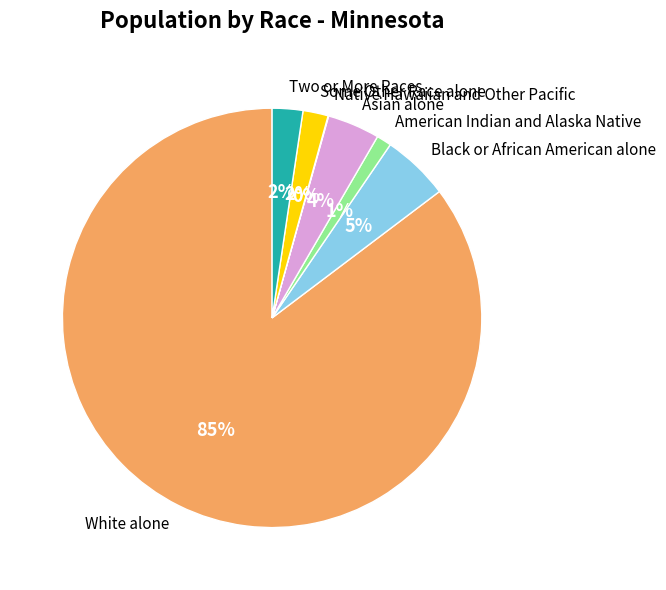

Combined, do Two or More Races and American Indian and Alaska Native account for over 50%?

No